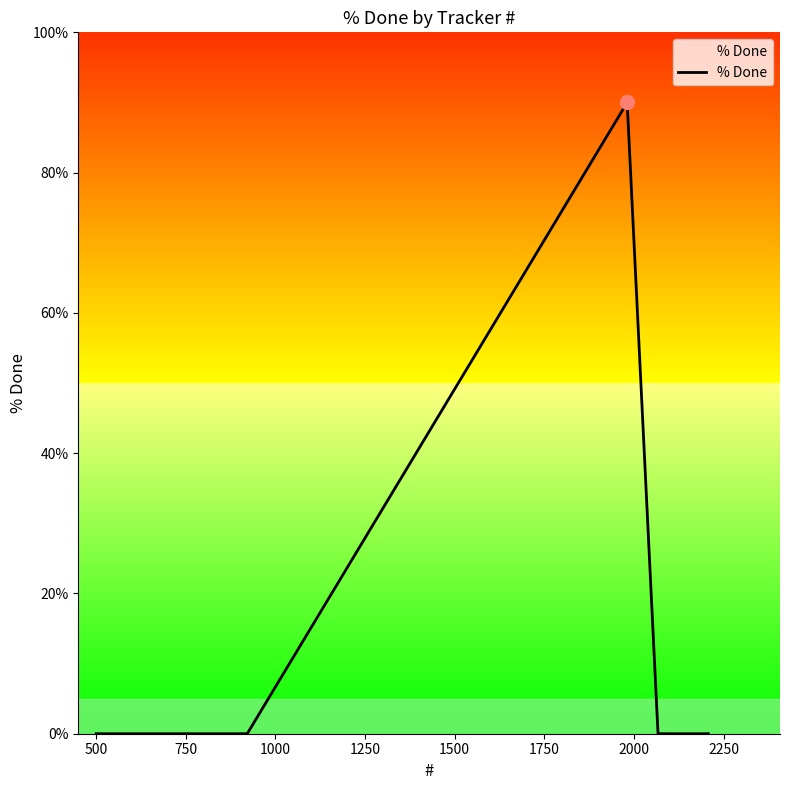

What is the difference between the maximum and minimum values?

90